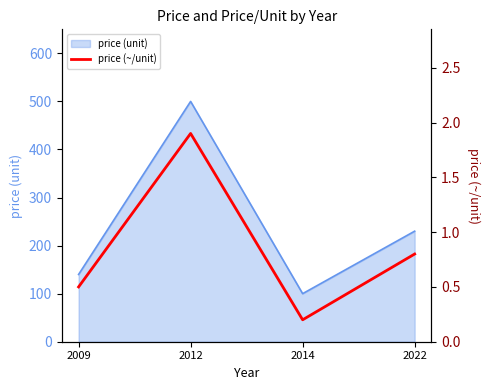

True or false: the data shows 1.4 at 2022.

False